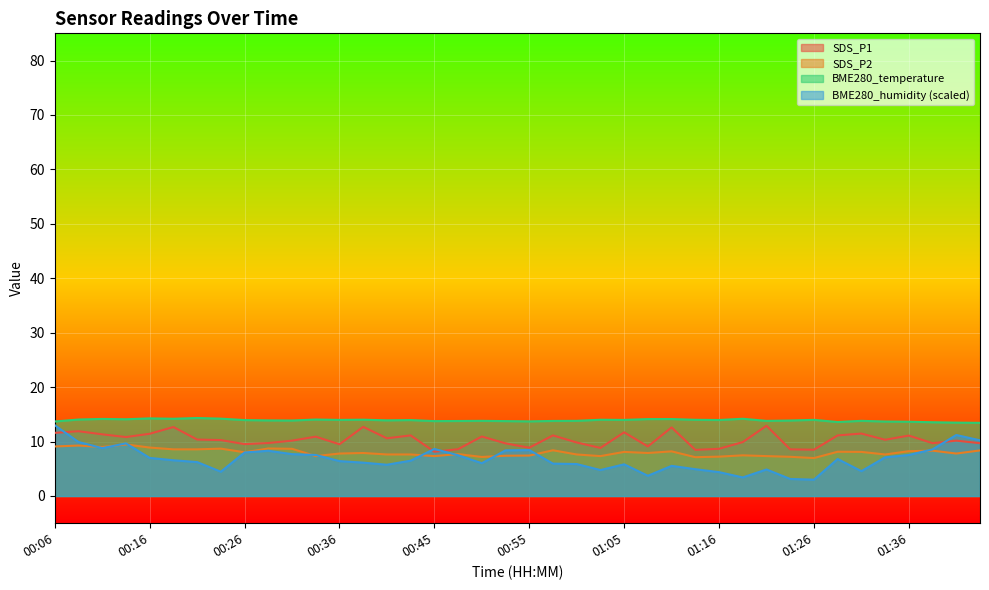

Reading left to right, what are all the values shown in this chart?

SDS_P1: 11.6	11.9	11.3	10.8	11.4	12.7	10.4	10.3	9.5	9.7	10.2	10.9	9.5	12.7	10.6	11.1	8.1	8.6	10.9	9.7	8.9	11.1	9.8	8.8	11.7	9.1	12.6	8.5	8.7	9.9	12.9	8.6	8.5	11.1	11.5	10.3	11.1	9.7	10.2	9.7
SDS_P2: 9.1	9.3	9.0	9.5	8.9	8.6	8.6	8.7	8.0	8.7	8.7	7.3	7.8	7.9	7.6	7.6	7.3	7.7	7.2	7.4	7.4	8.4	7.6	7.3	8.1	7.9	8.2	7.1	7.2	7.5	7.3	7.2	7.0	8.1	8.1	7.6	8.2	8.3	7.8	8.4
BME280_temperature: 13.7	14.1	14.2	14.1	14.3	14.2	14.3	14.2	13.9	13.9	13.9	14.1	14.0	14.0	13.9	13.9	13.8	13.8	13.8	13.8	13.7	13.8	13.8	14.0	14.0	14.1	14.1	14.0	14.0	14.2	13.8	13.9	14.0	13.6	13.8	13.7	13.6	13.6	13.5	13.4
BME280_humidity: 13.0	9.9	8.8	9.7	7.0	6.6	6.2	4.5	8.0	8.3	7.7	7.5	6.4	6.1	5.7	6.5	8.6	7.5	6.0	8.4	8.4	5.9	5.9	4.8	5.8	3.7	5.5	4.9	4.4	3.4	4.9	3.1	3.0	6.8	4.6	7.1	7.5	8.6	11.2	10.2